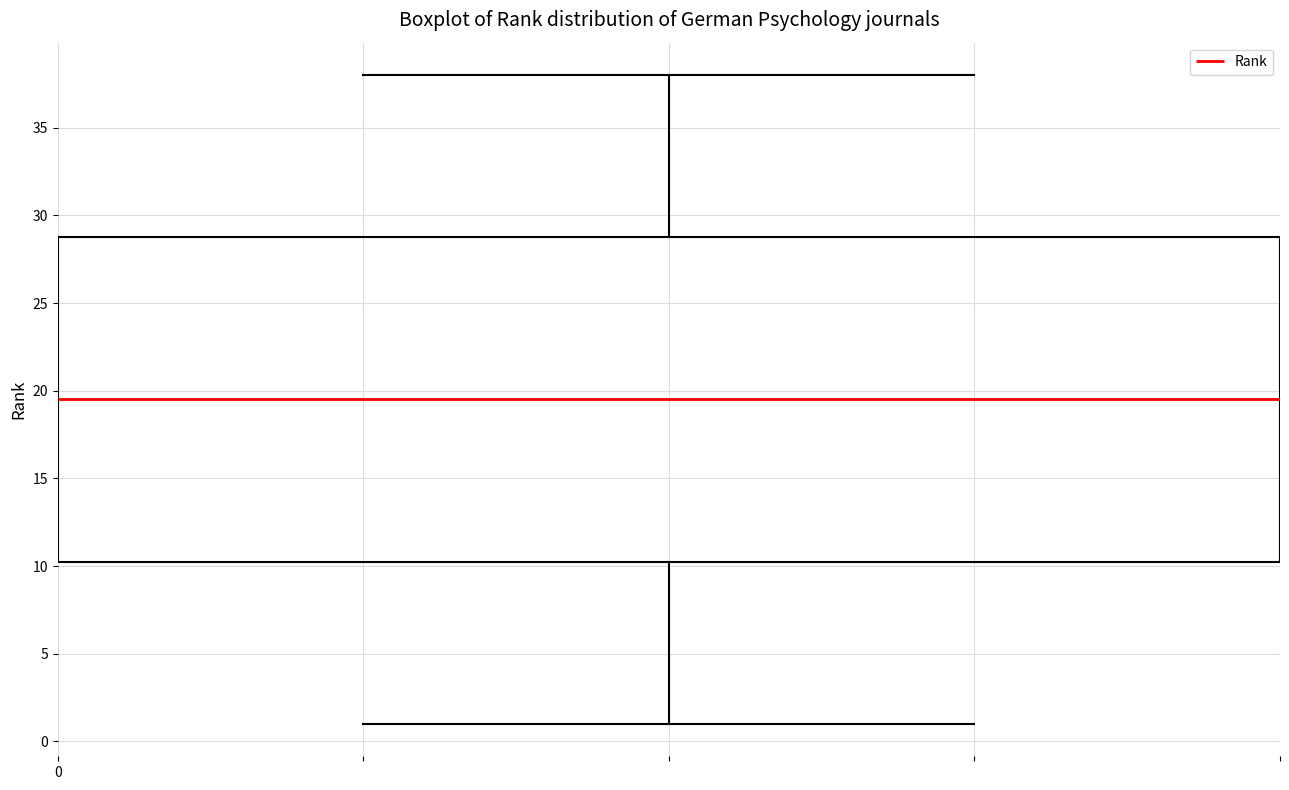

Transcribe this box plot: give where the median line is, the range the box spans, and where the two whiskers end, as read against the y-axis. The values are not printed on the chart, so give them approximately, as read against the axis.

median 19.5, box 10.5 to 29.0, whiskers 1.0 to 38.0